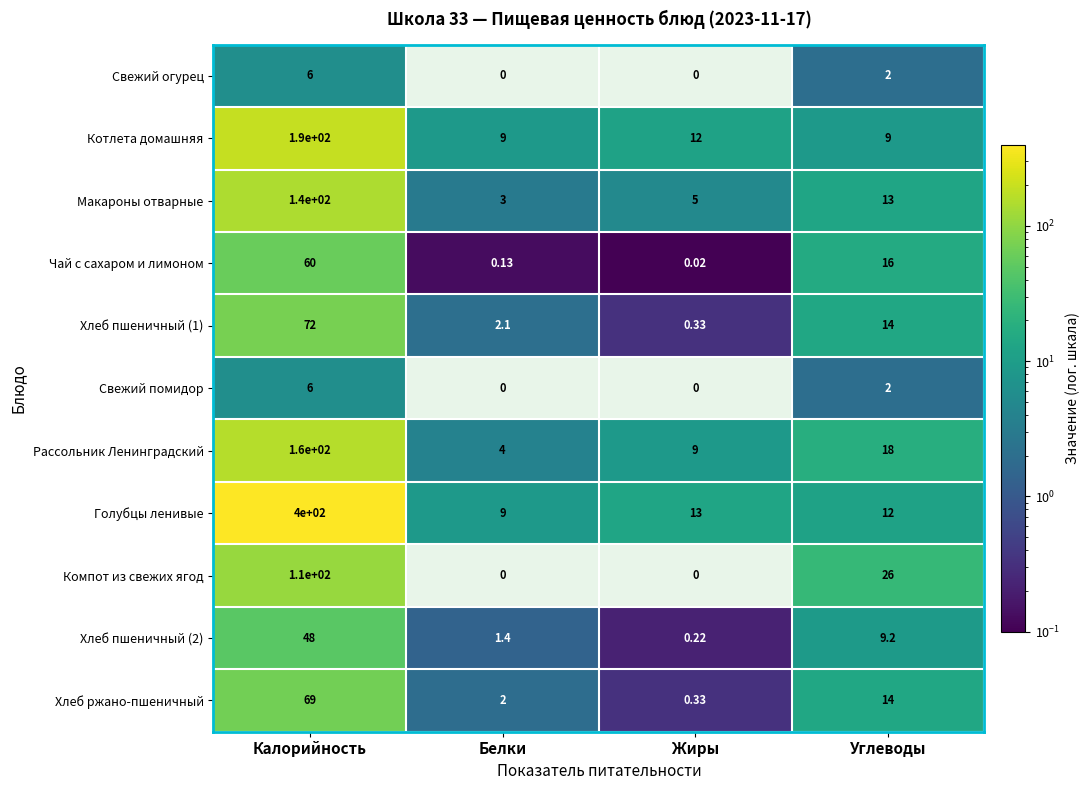

At which category is the sum across all series the highest?

Калорийность